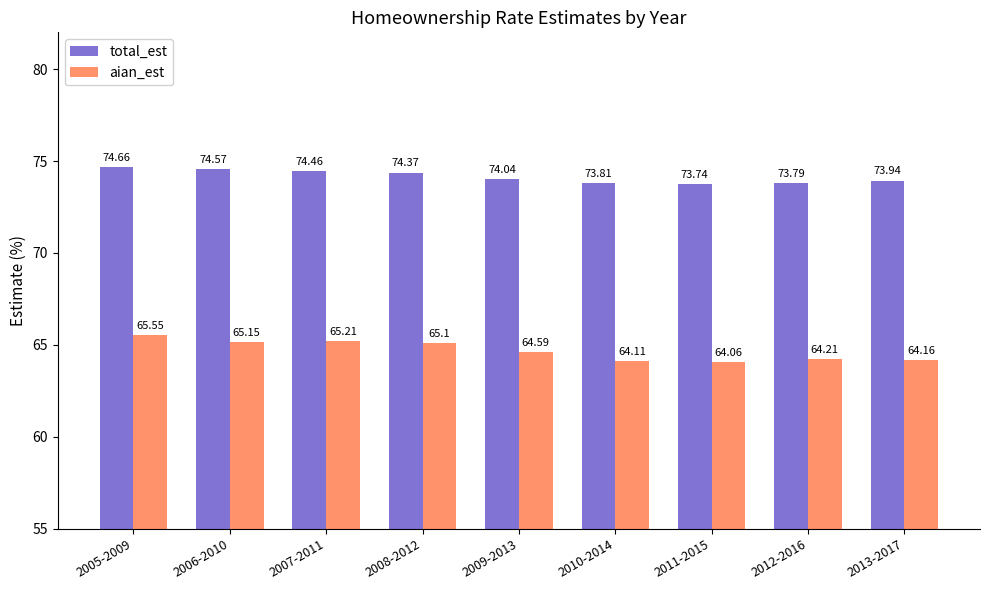

What is the sum of all aian_est values?

582.1